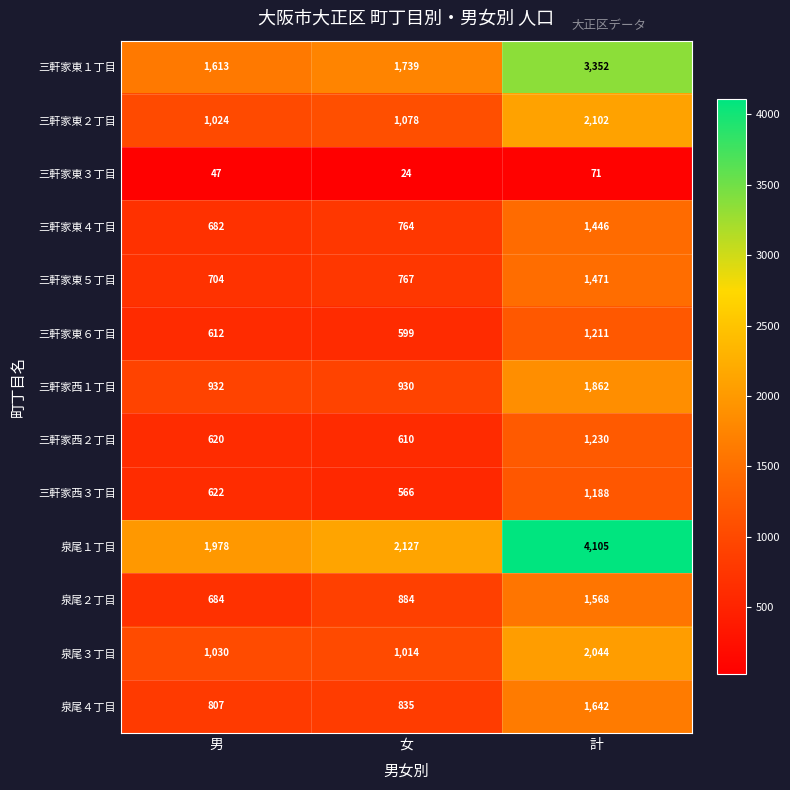

What is the spread (max minus min) of values at 計?

4034